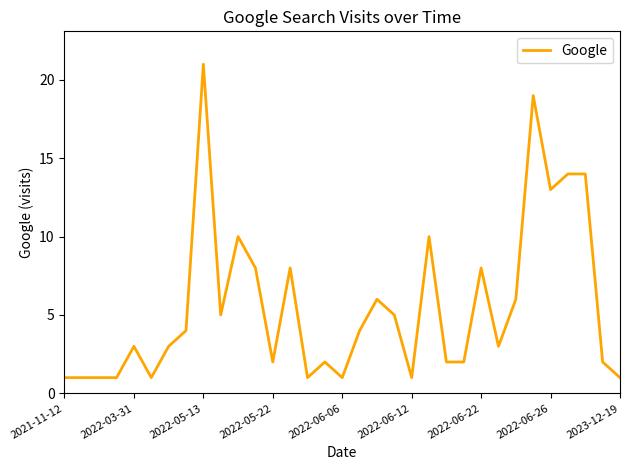

What is the minimum value shown in the chart?

1